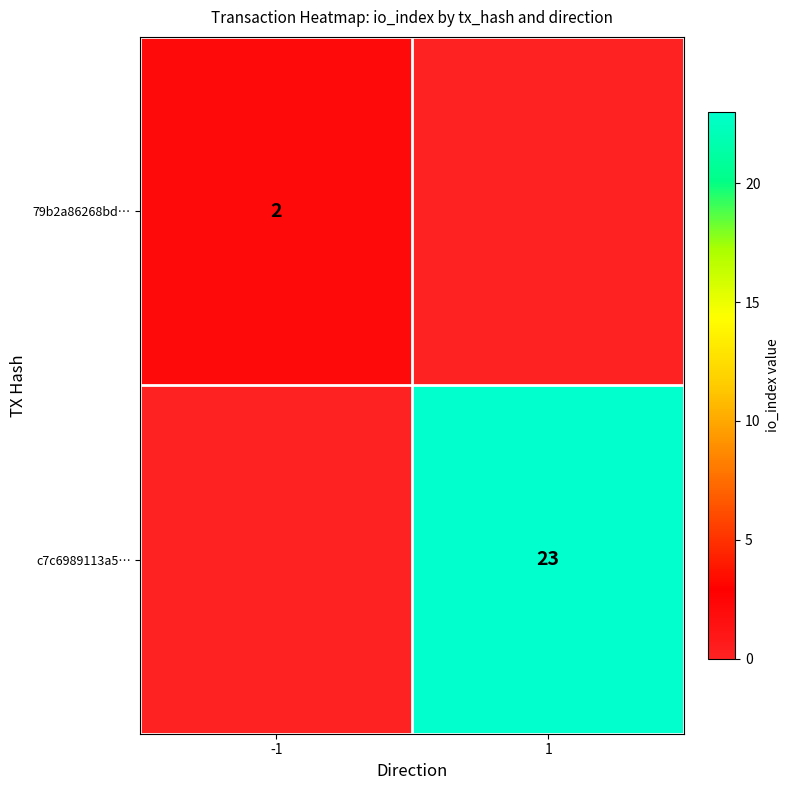

True or false: c7c6989113a5… has a value of 34 at 1.

False